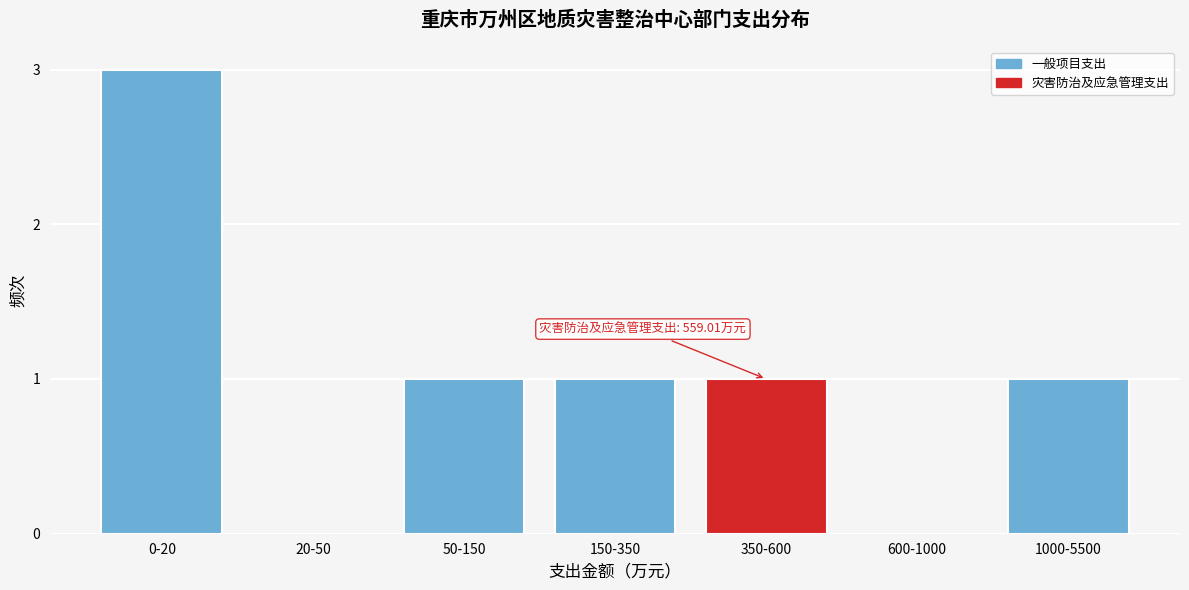

Reading left to right, list all the values displayed in this chart.

0-20=3	20-50=0	50-150=1	150-350=1	350-600=1	600-1000=0	1000-5500=1